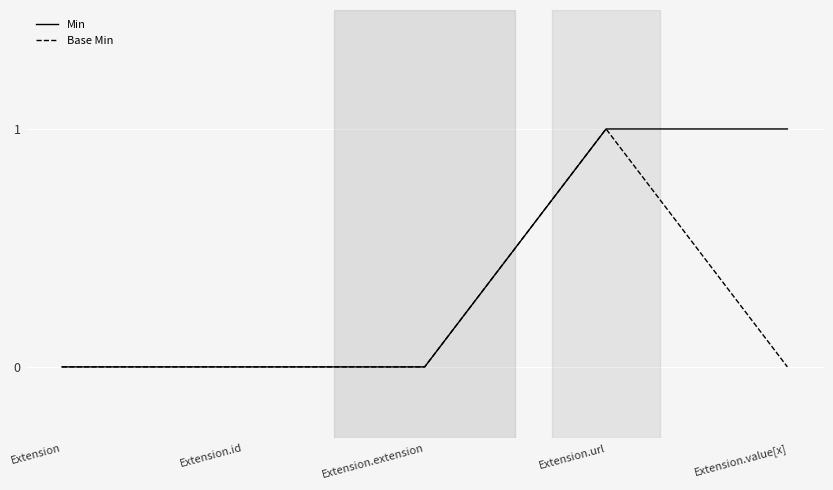

True or false: Base Min has more than 0 points higher than both neighbors.

True